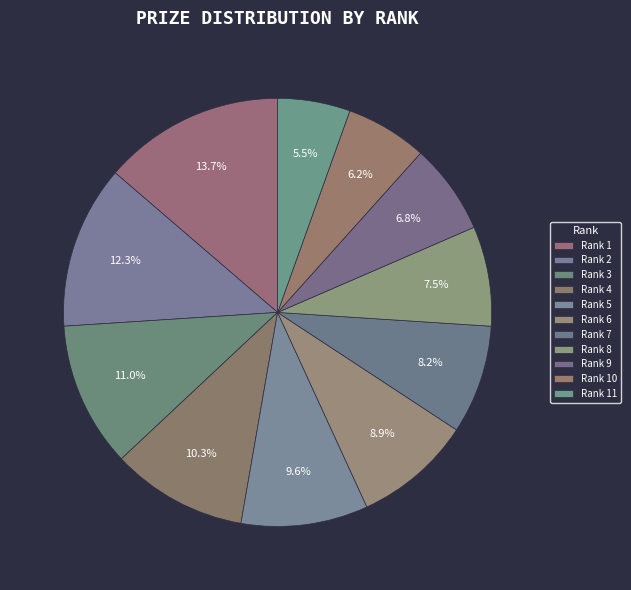

What is the largest slice in the pie chart?

1